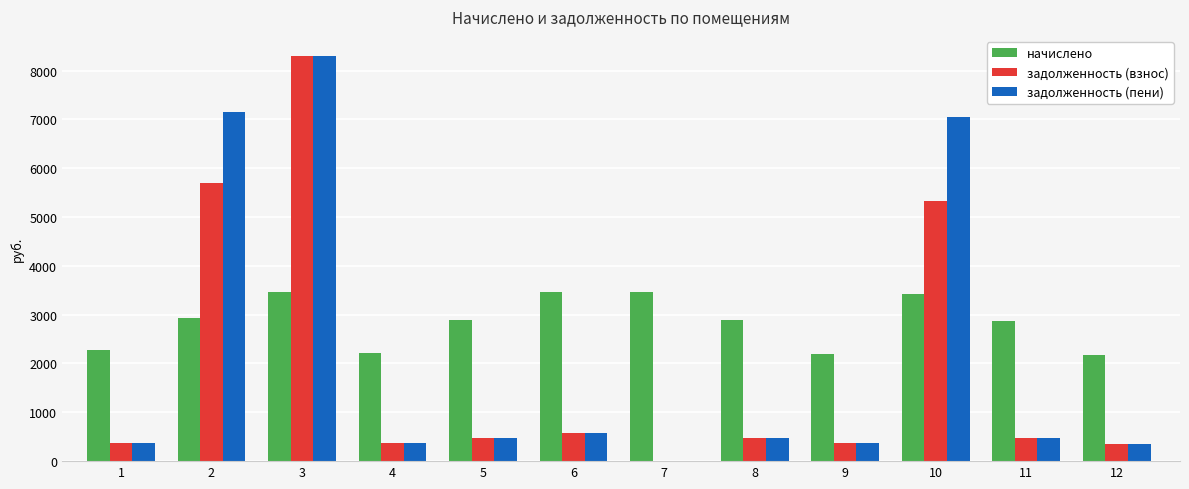

How many groups of bars are there?

12